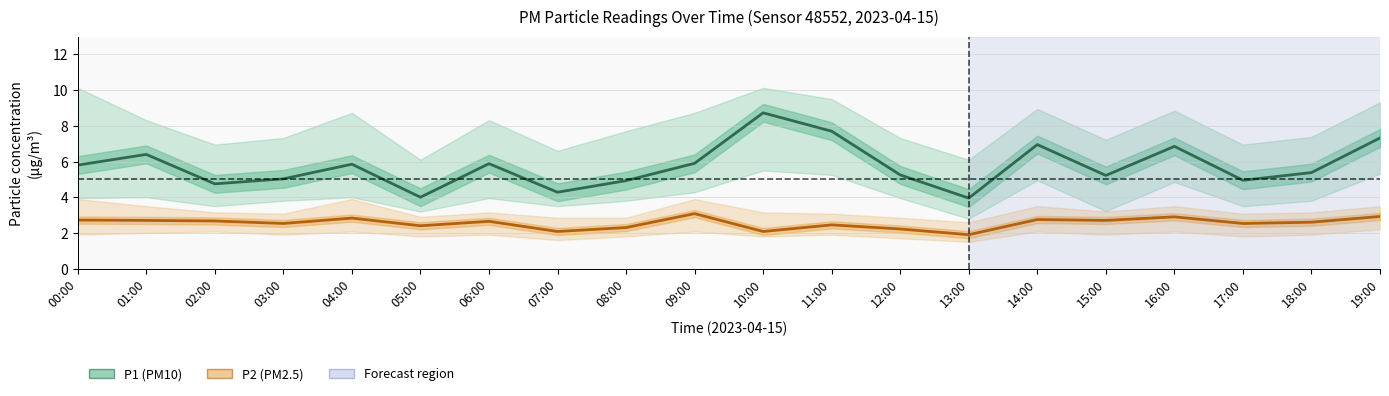

What is the average value of the P2 (PM2.5) series?

2.6